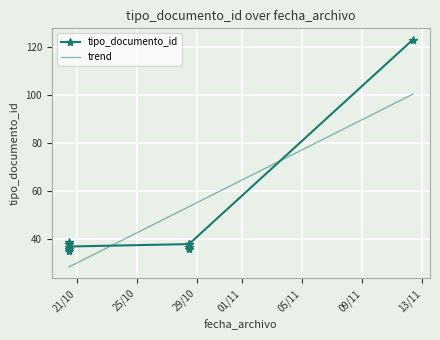

Which has a higher value, 2015-10-28 10:39:54 or 2015-10-20 11:23:29?

2015-10-20 11:23:29